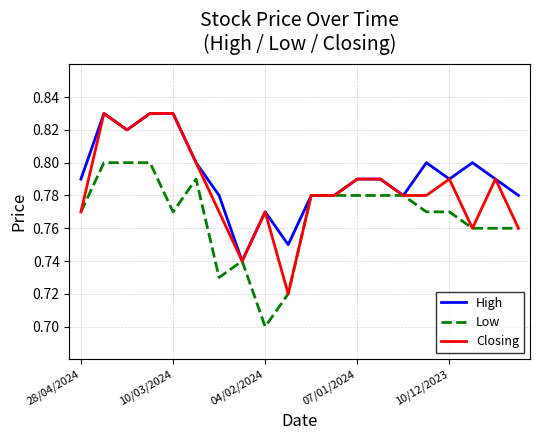

Which series has the widest spread of values?

Closing